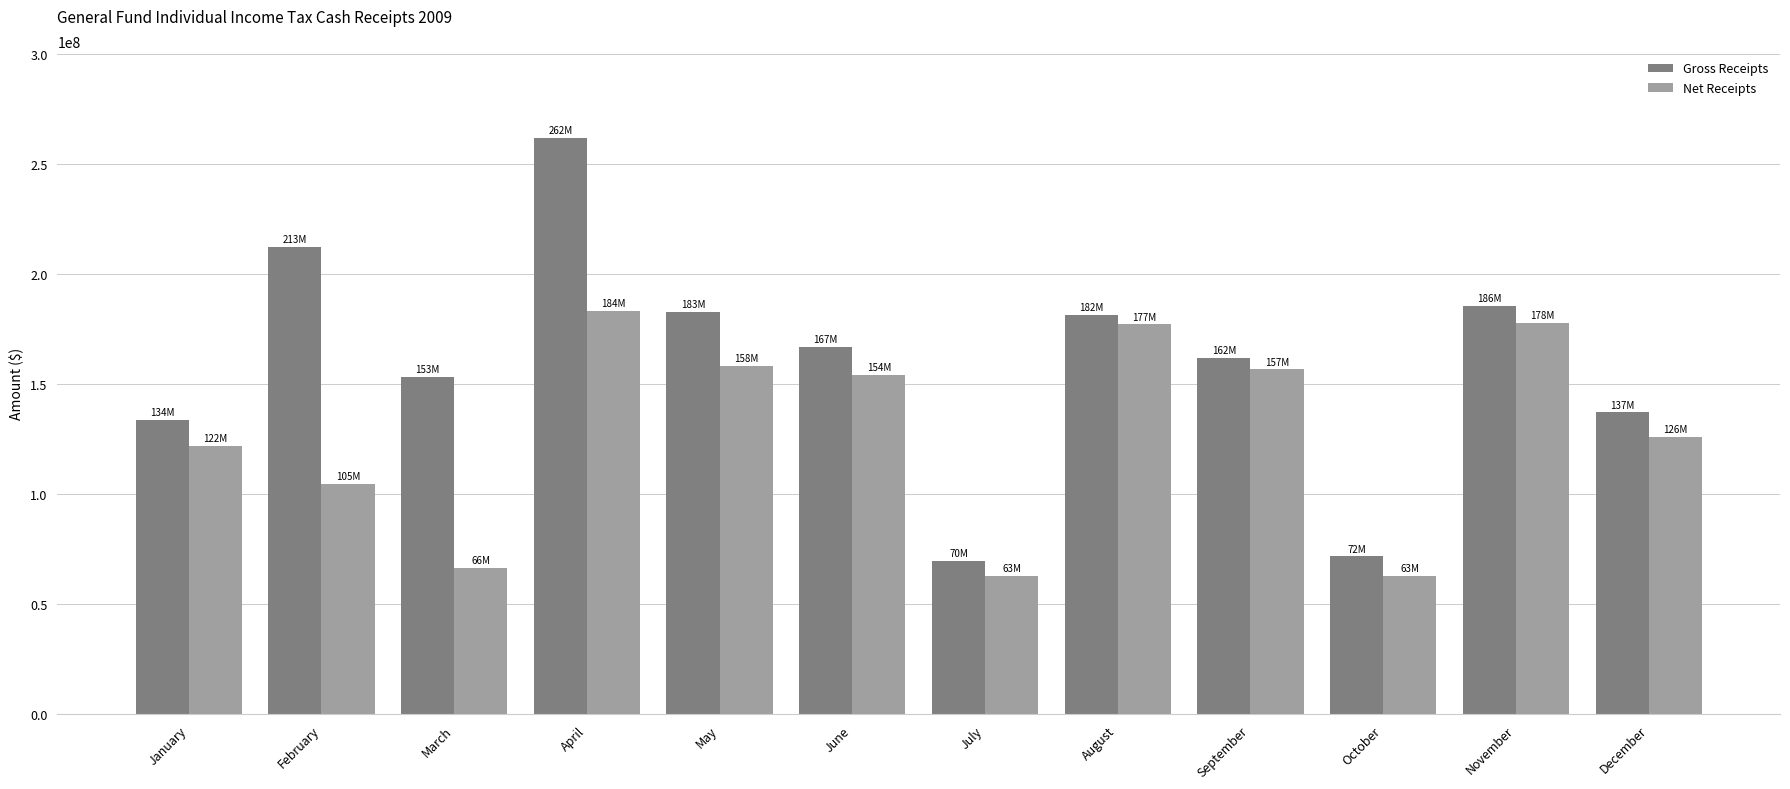

What is the difference between the highest and lowest values at April?

78648233.6